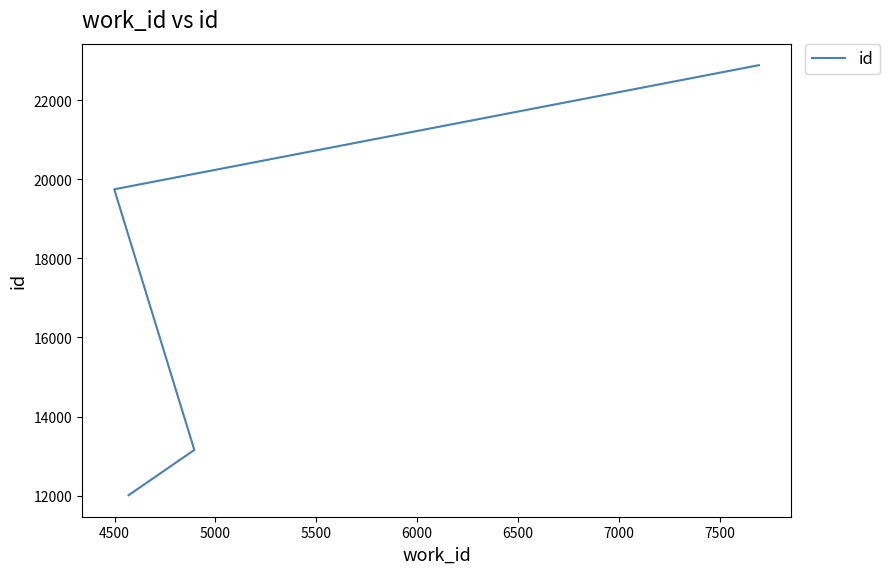

What is the sum of the values at 5000 and 4500?

32903